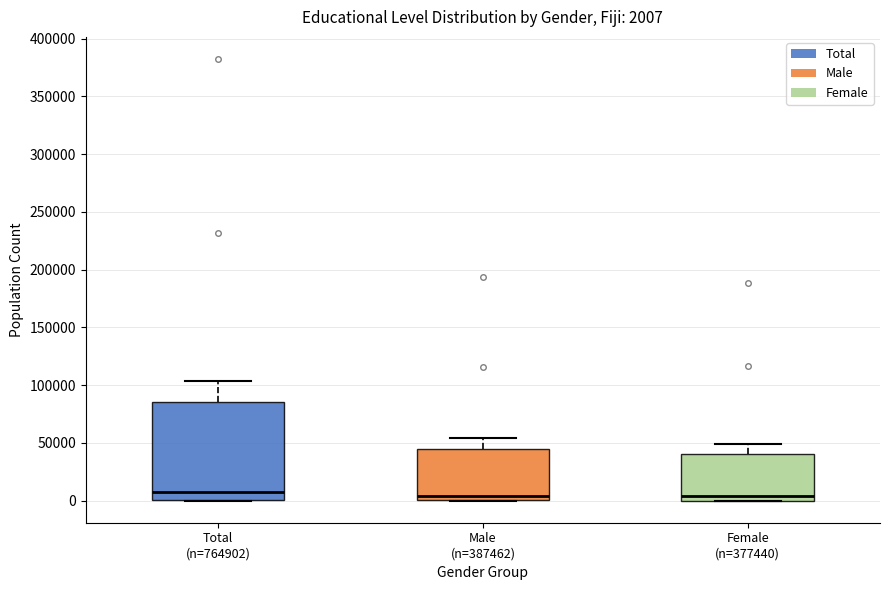

Which box is the tallest, from its lower edge to its upper edge?

Total (n=764902)